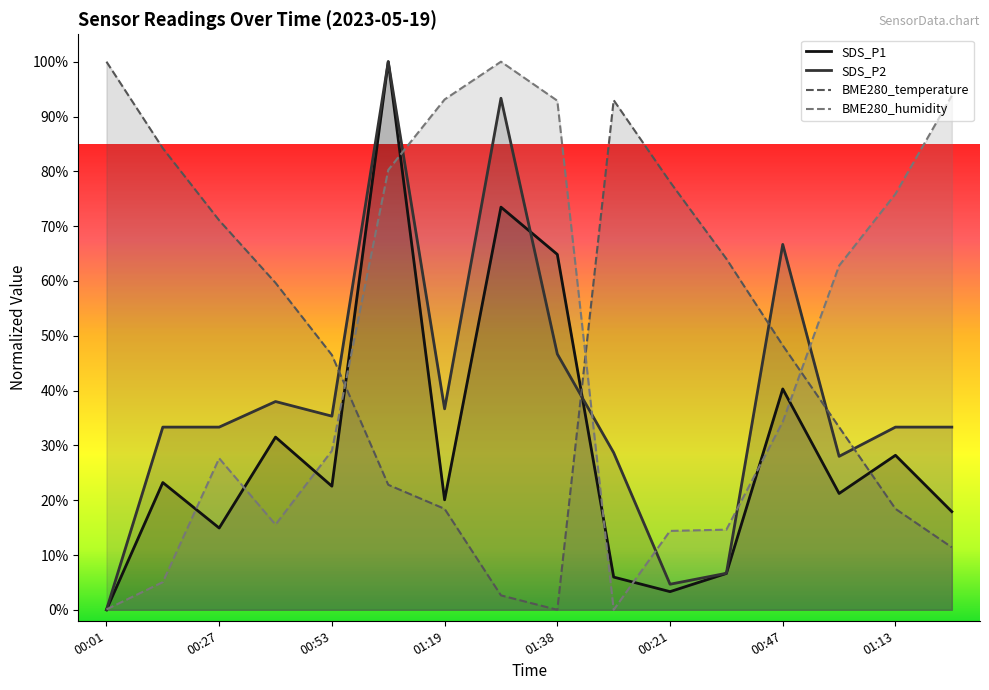

Count the number of categories in the chart.

16